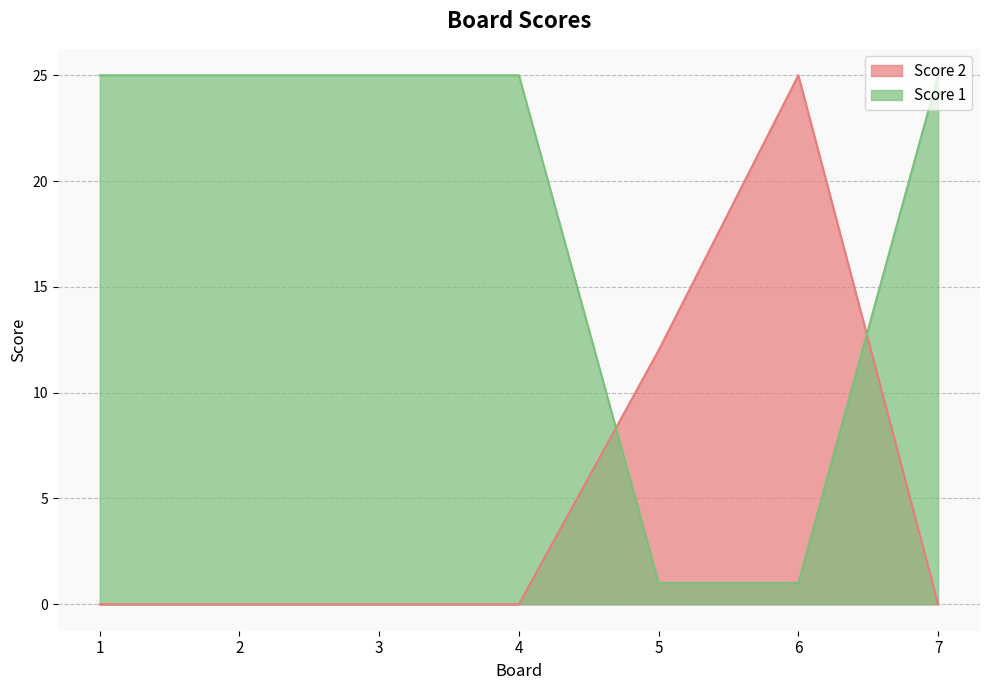

True or false: Score 1 has more than 0 points higher than both neighbors.

False